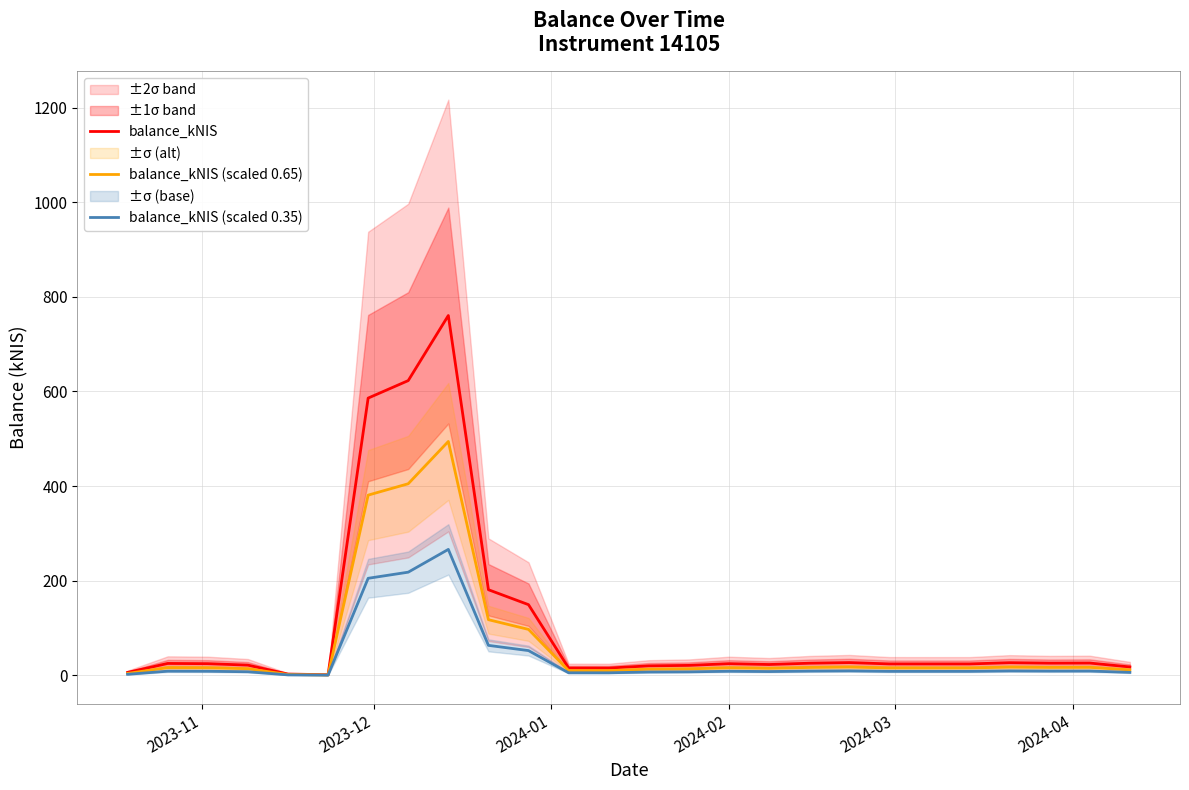

True or false: balance_kNIS (scaled 0.65) has more than 0 interior local peaks.

True